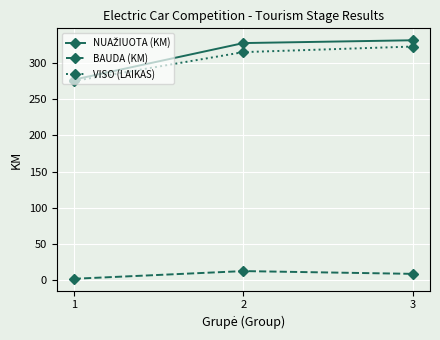

The value of VISO (LAIKAS) at 2 is 455.1. True or false?

False